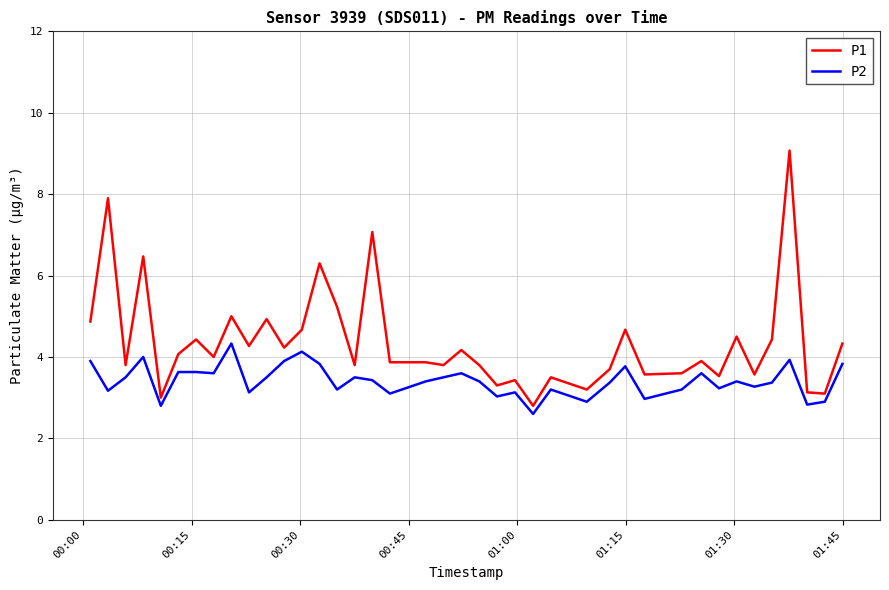

Which series has the widest spread of values?

P1